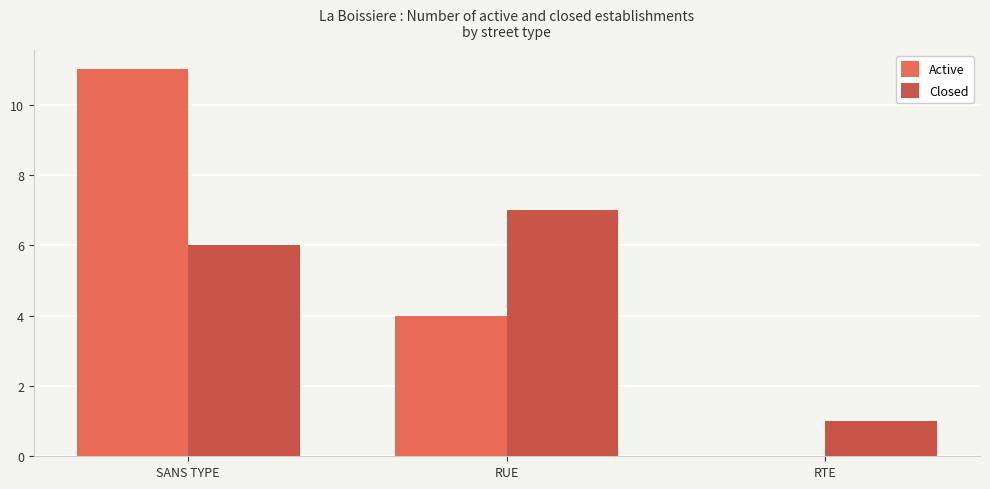

Does the chart contain stacked bars?

No